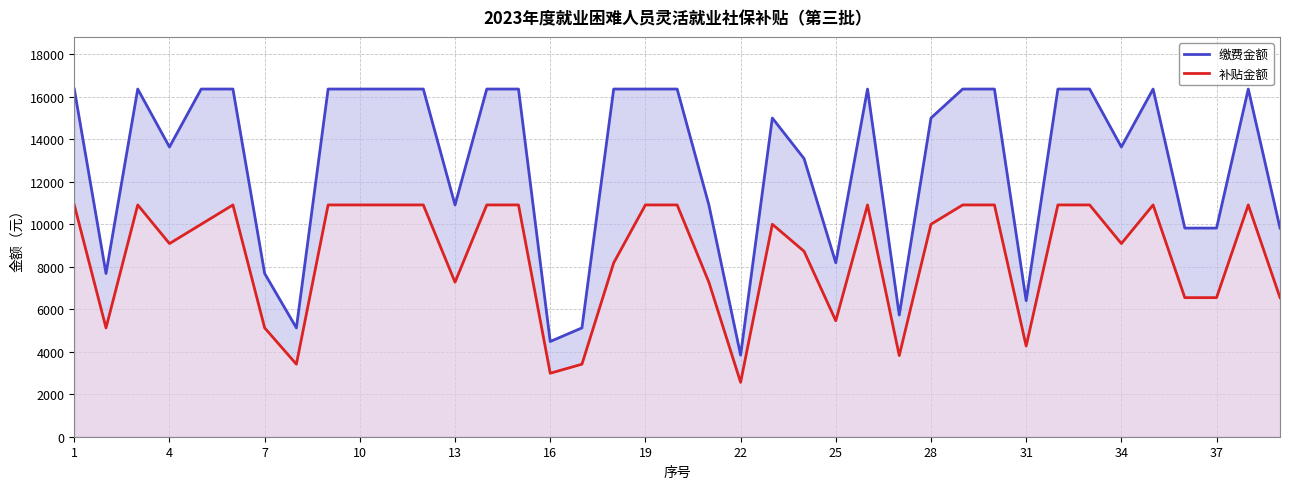

The value of 补贴金额 at 26 is 6841.1. True or false?

False